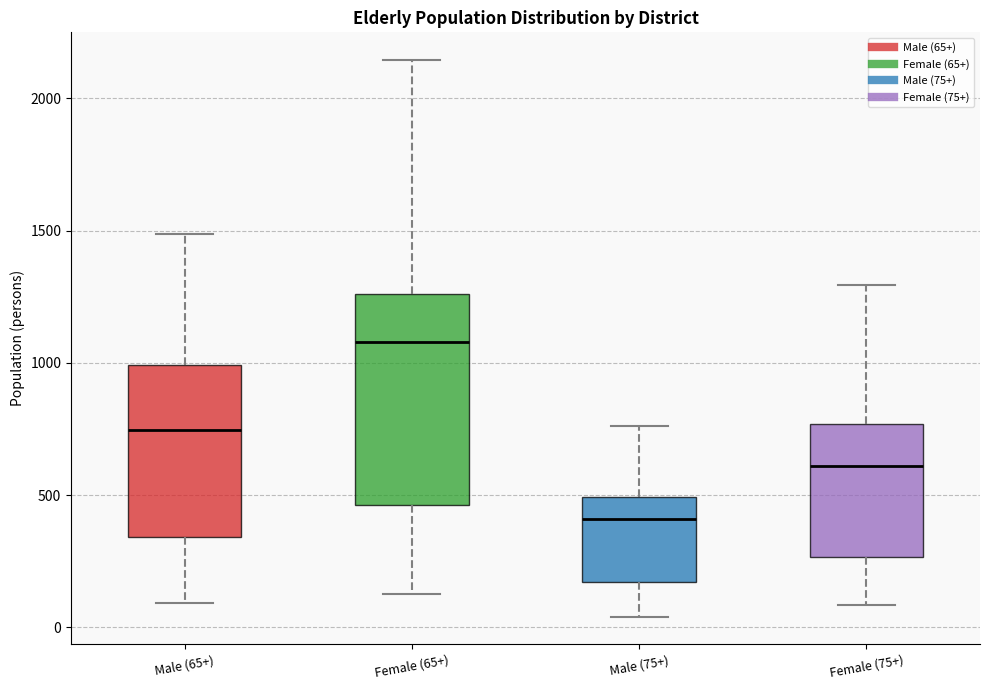

Reading left to right, transcribe this box plot: for each box, give where its median line is, the range the box spans, and where its two whiskers end, as read against the y-axis. The values are not printed on the chart, so give them approximately, as read against the axis.

Male (65+): median 750, box 350 to 1000, whiskers 100 to 1500
Female (65+): median 1100, box 450 to 1250, whiskers 100 to 2150
Male (75+): median 400, box 150 to 500, whiskers 50 to 750
Female (75+): median 600, box 250 to 750, whiskers 100 to 1300